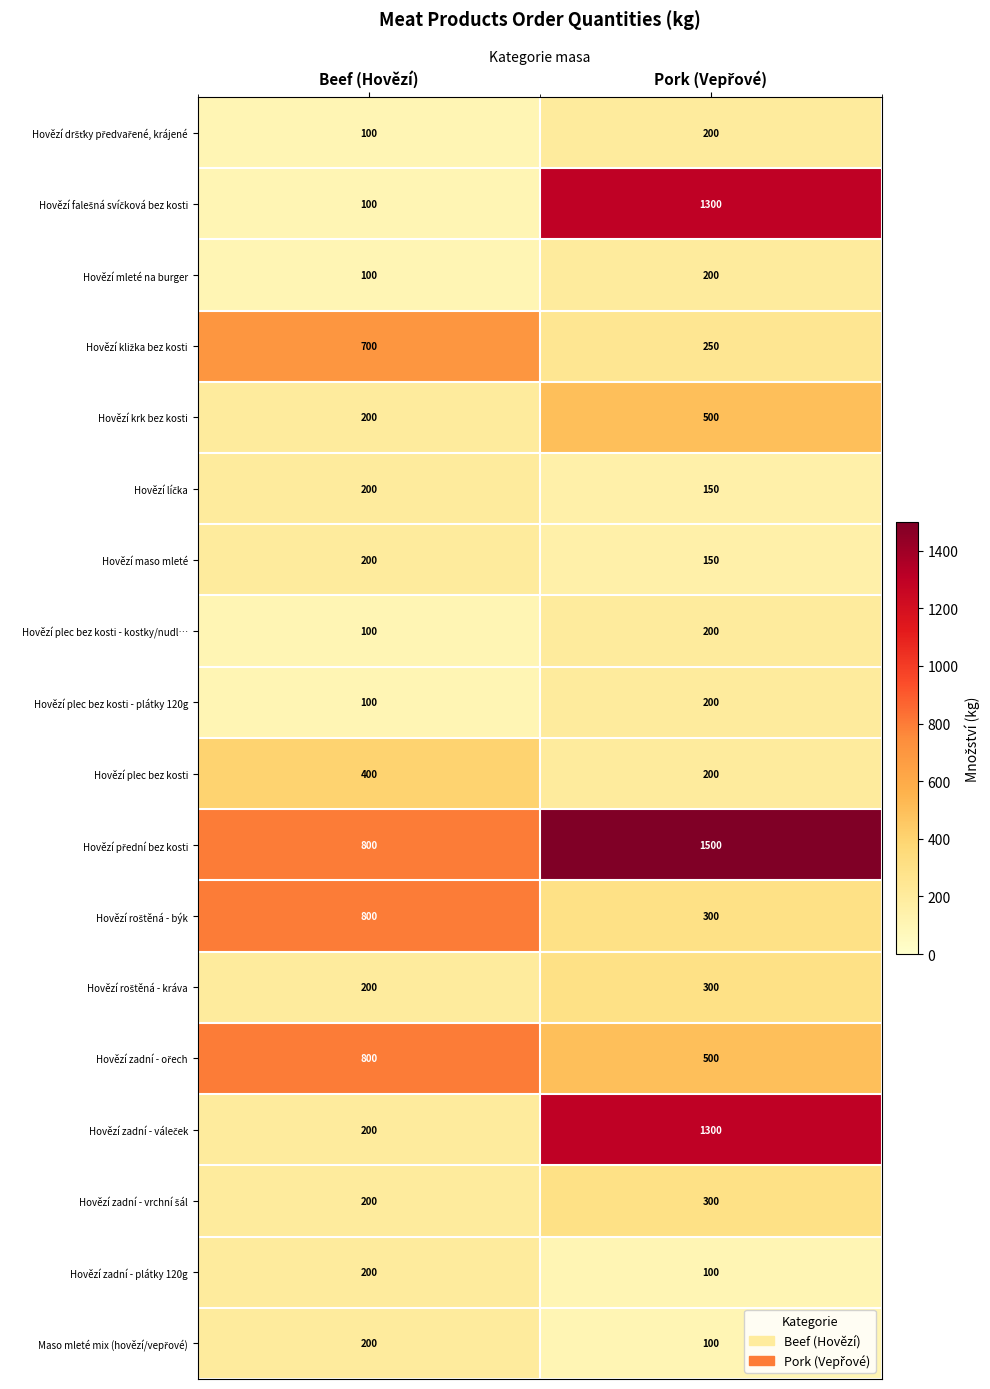

What is the spread (max minus min) of values at Beef (Hovězí)?

700